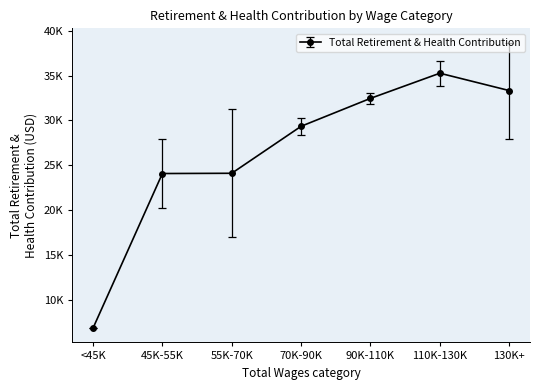

Which category has the highest value across all series?

110K-130K